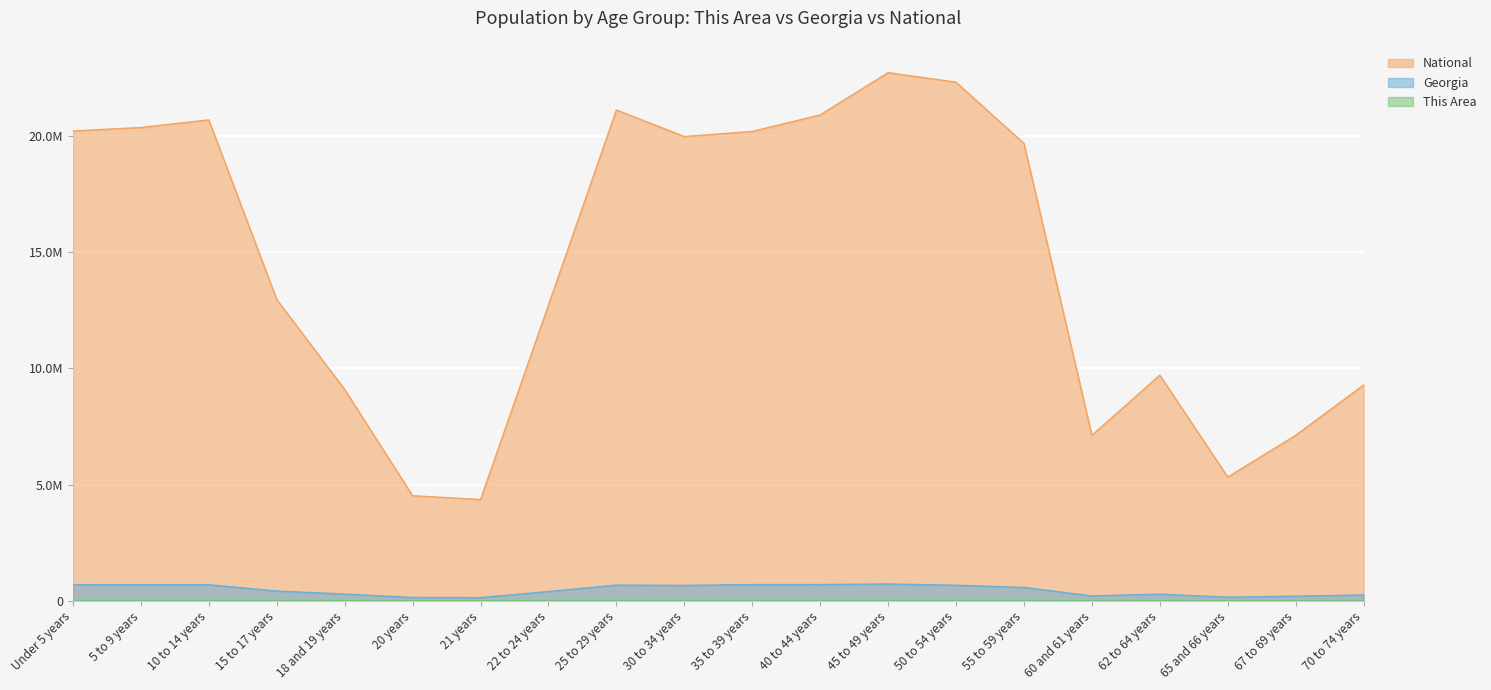

The value of National at Under 5 years is 9628941. True or false?

False